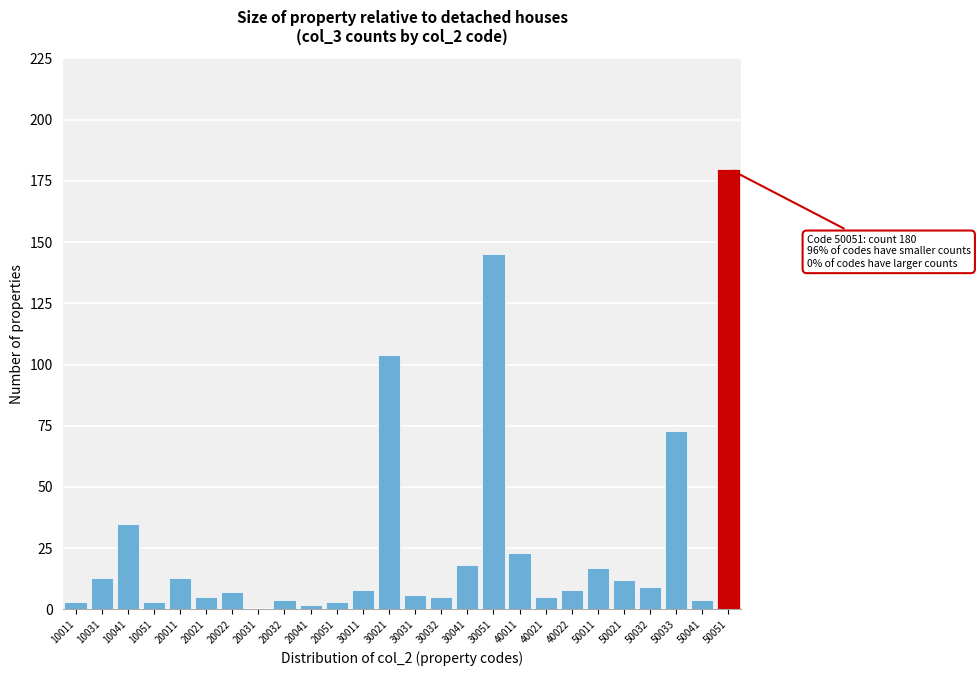

Reading left to right, transcribe all the data shown in this chart.

10011=3	10031=13	10041=35	10051=3	20011=13	20021=5	20022=7	20031=0	20032=4	20041=2	20051=3	30011=8	30021=104	30031=6	30032=5	30041=18	30051=145	40011=23	40021=5	40022=8	50011=17	50021=12	50032=9	50033=73	50041=4	50051=180